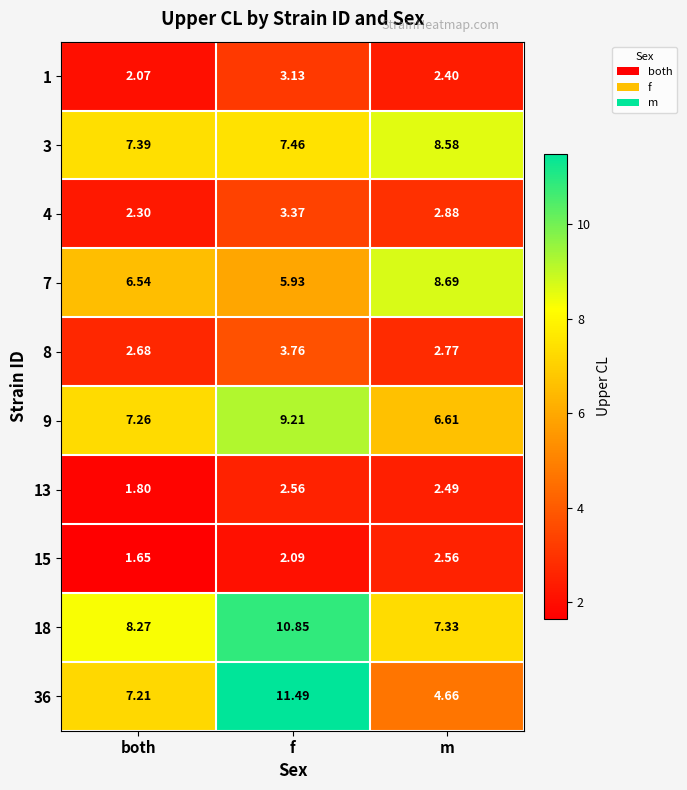

Rank the categories by 8 value from highest to lowest.

f, m, both